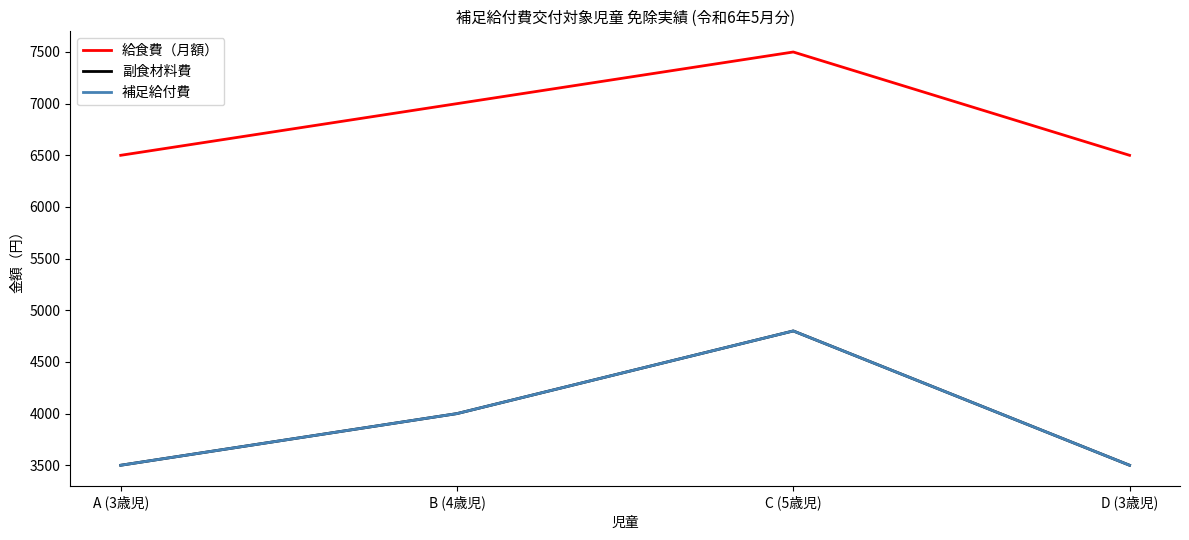

Does the chart display data point markers on the line(s)?

No